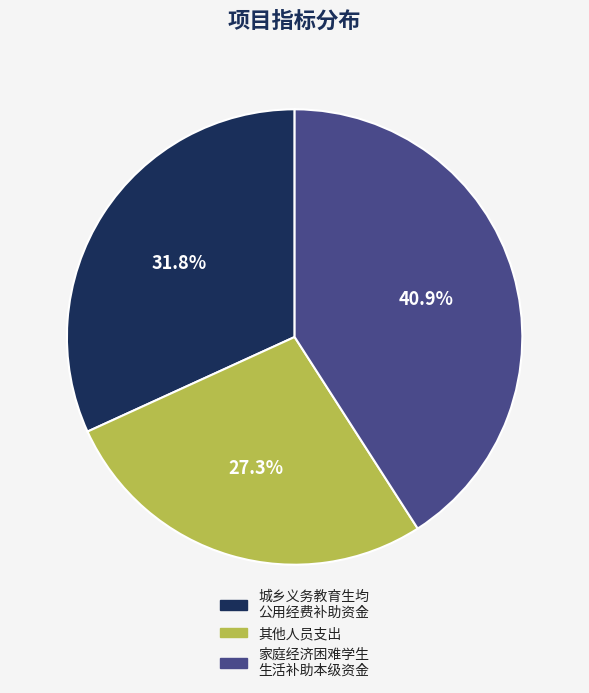

How many slices are in this pie chart?

3